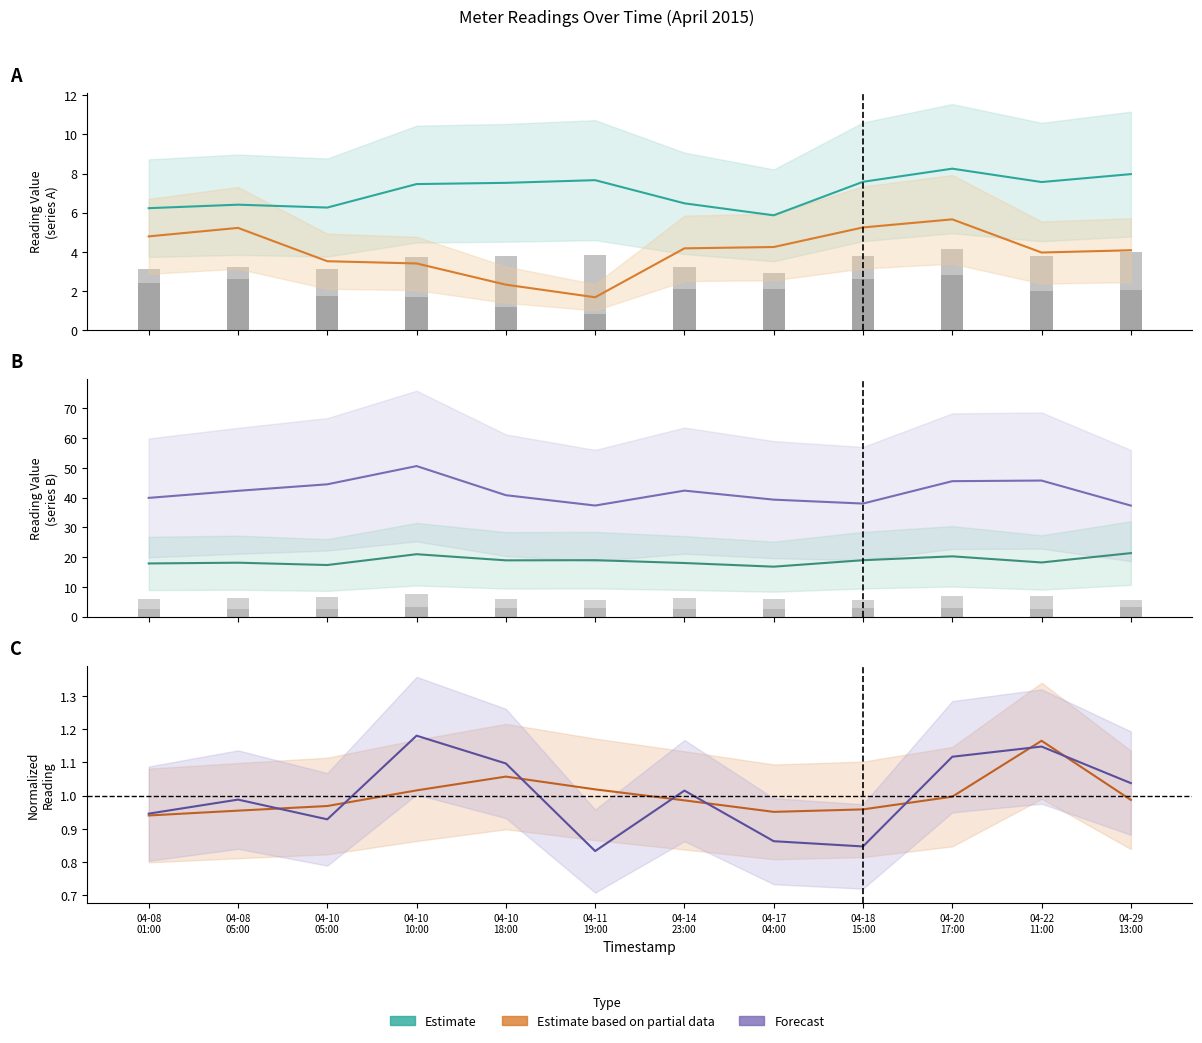

What is the sum of the 0000001401 values at 04-10 05:00 and 04-18 15:00?

13.8